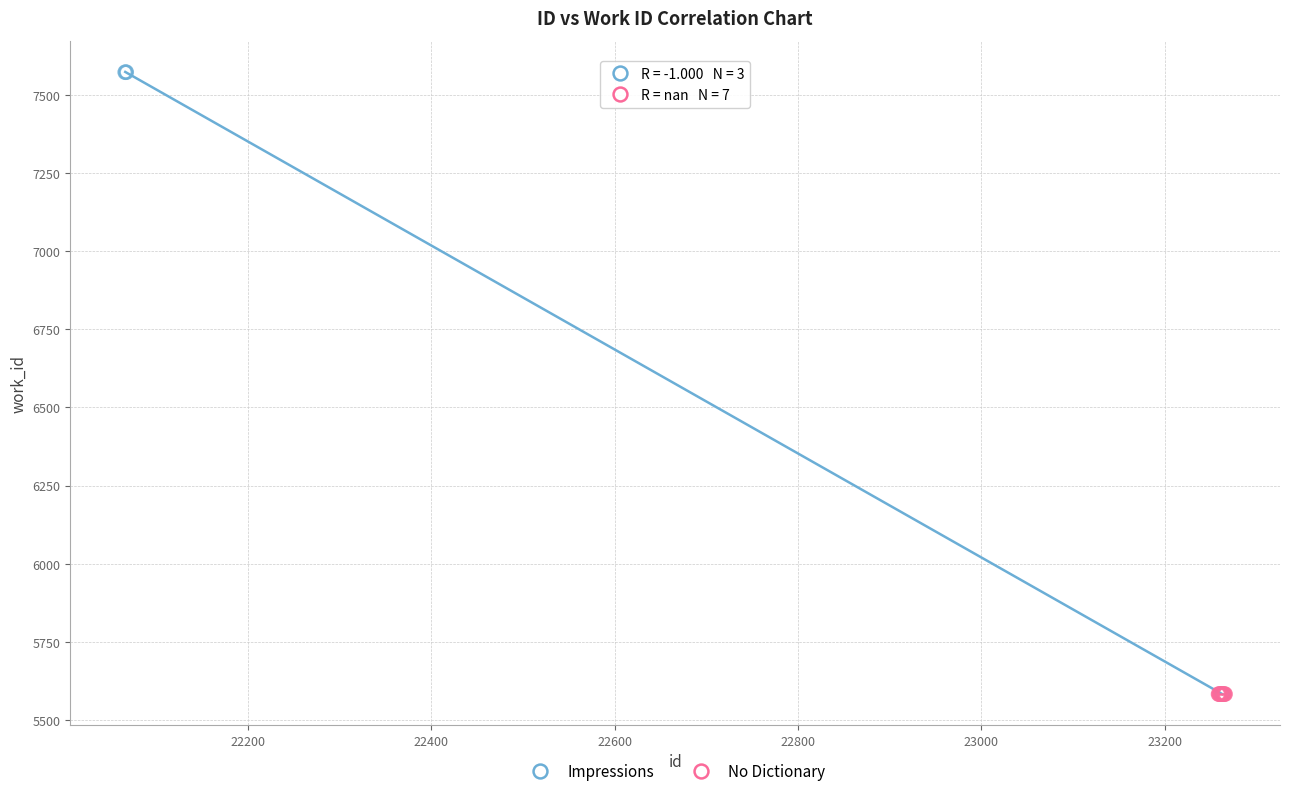

Which series reaches the maximum Y coordinate?

Impressions